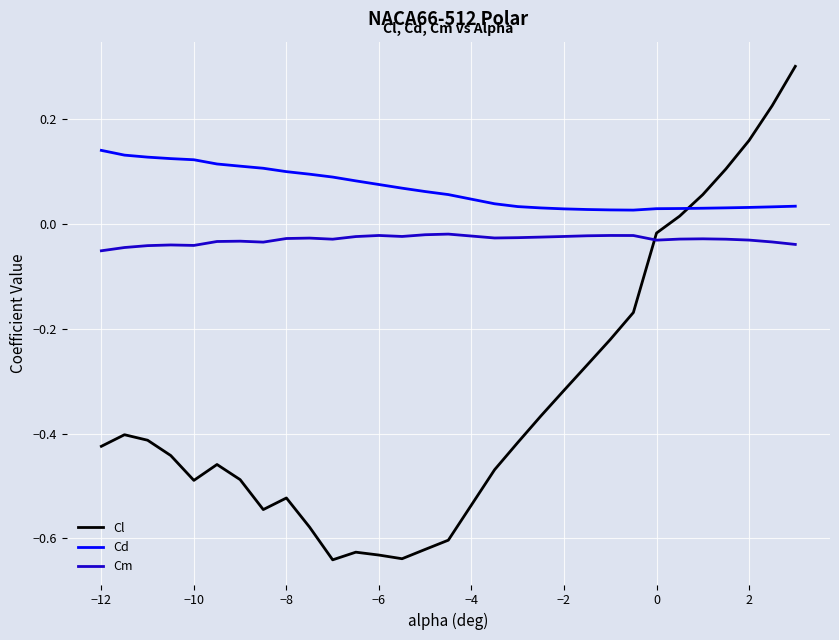

Is this an area chart (filled region under the line)?

No